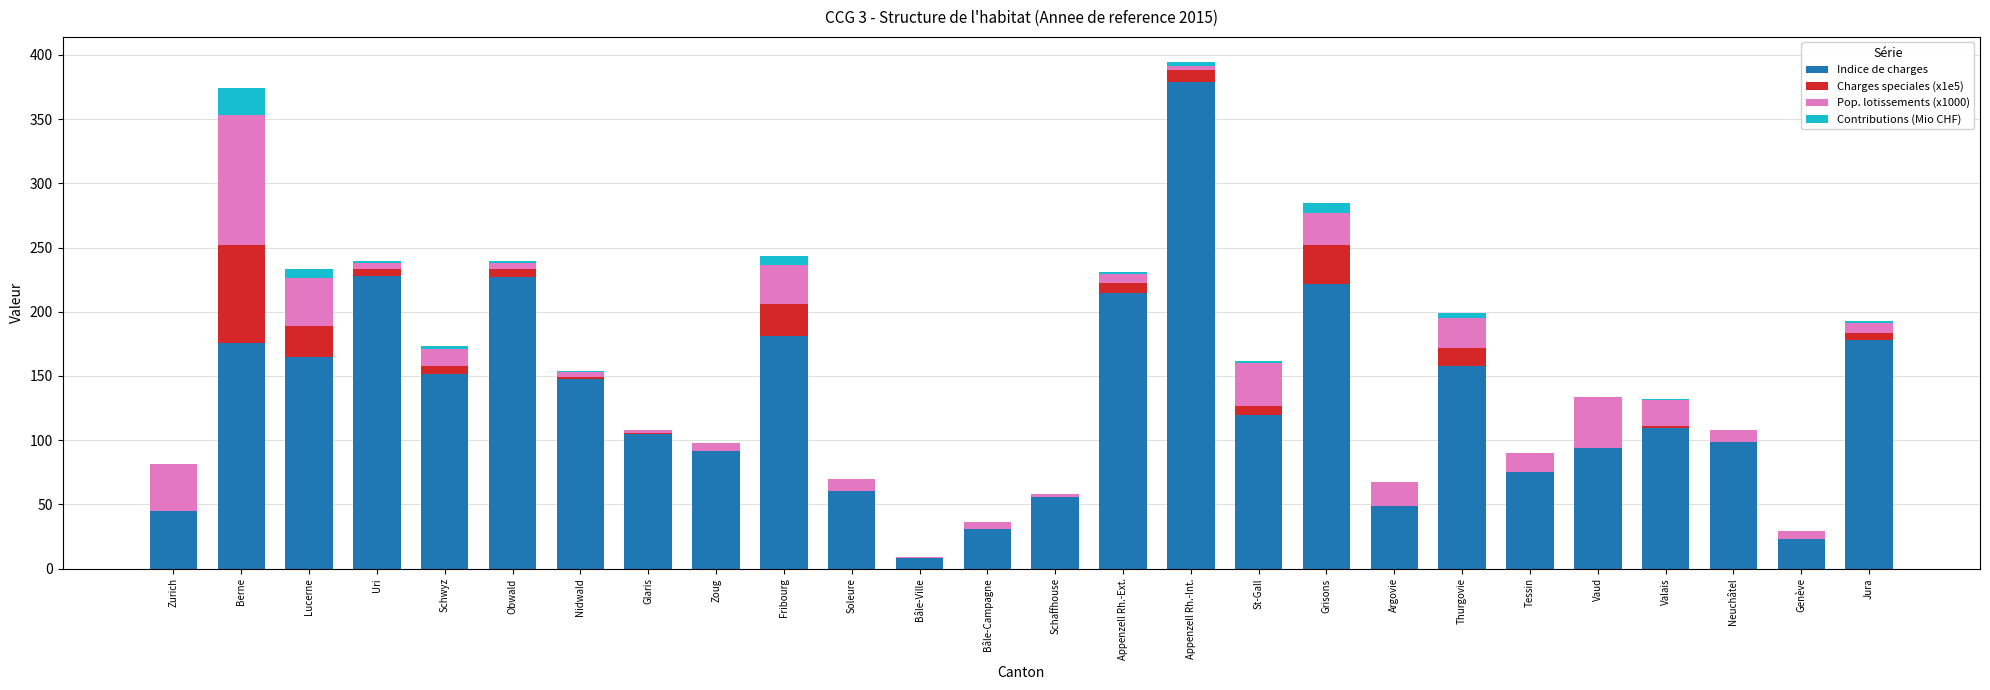

The value of Indice de charges at Nidwald is 147.8. True or false?

True